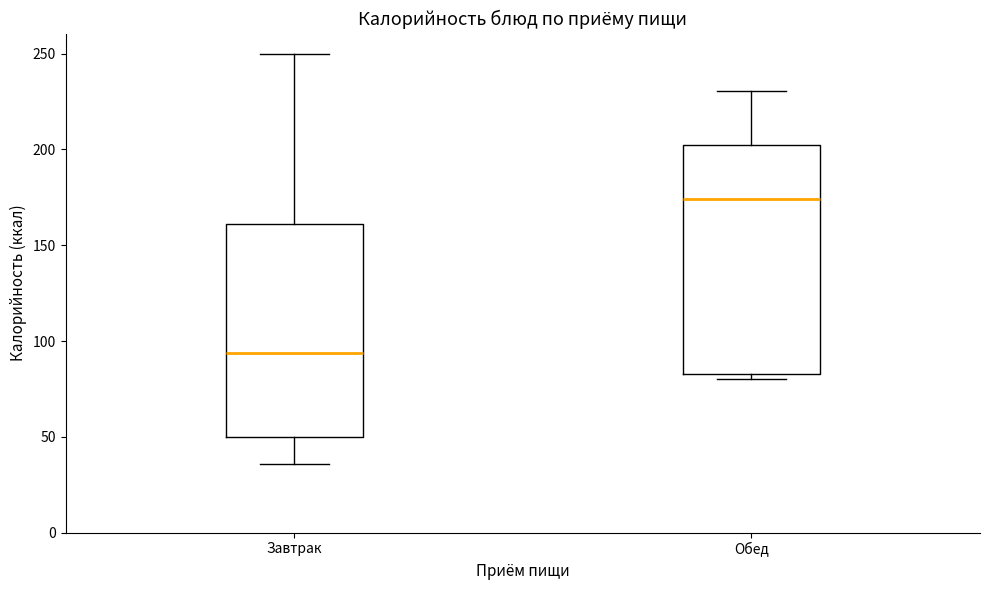

Reading left to right, transcribe this box plot: for each box, give where its median line is, the range the box spans, and where its two whiskers end, as read against the y-axis. The values are not printed on the chart, so give them approximately, as read against the axis.

Завтрак: median 95, box 50 to 160, whiskers 35 to 250
Обед: median 175, box 85 to 200, whiskers 80 to 230